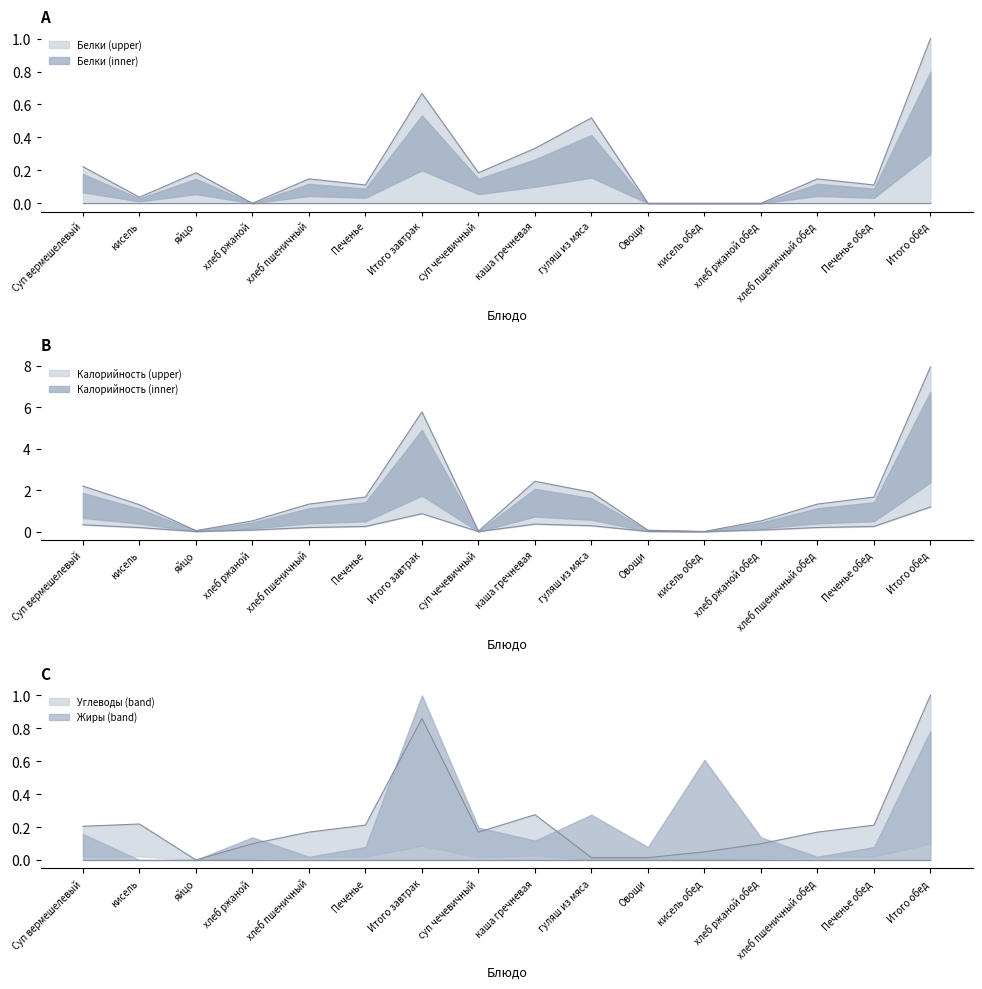

After their last crossing, which series has the higher values: Углеводы or Калорийность?

Калорийность